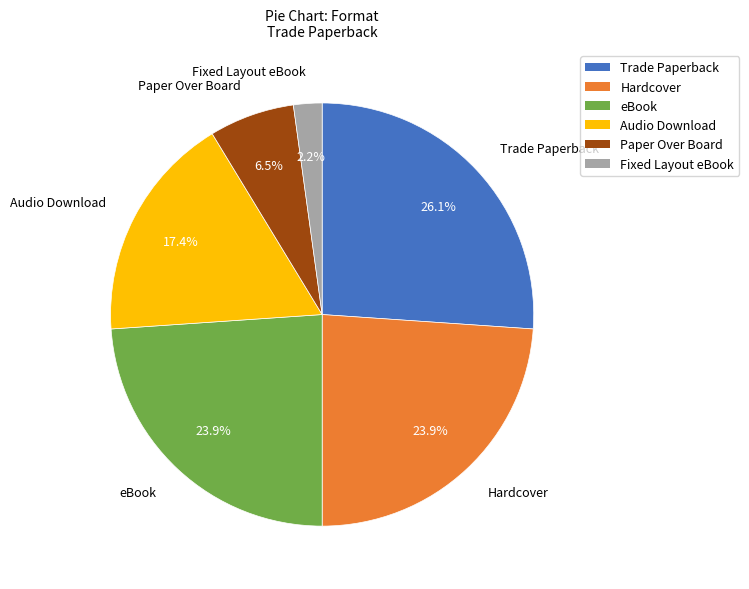

What is the ratio of the value at Fixed Layout eBook to the value at Hardcover?

0.1